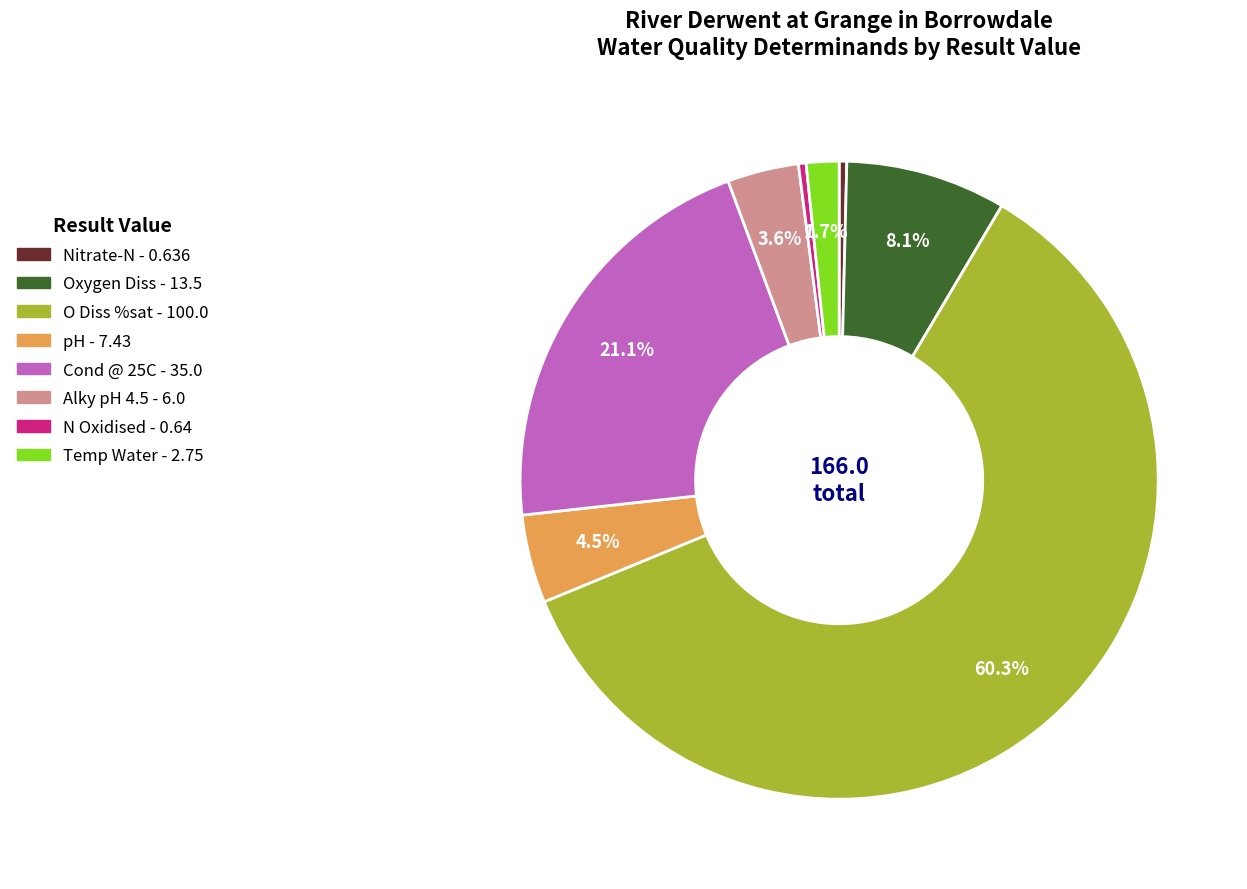

Is there a majority slice in this chart?

Yes